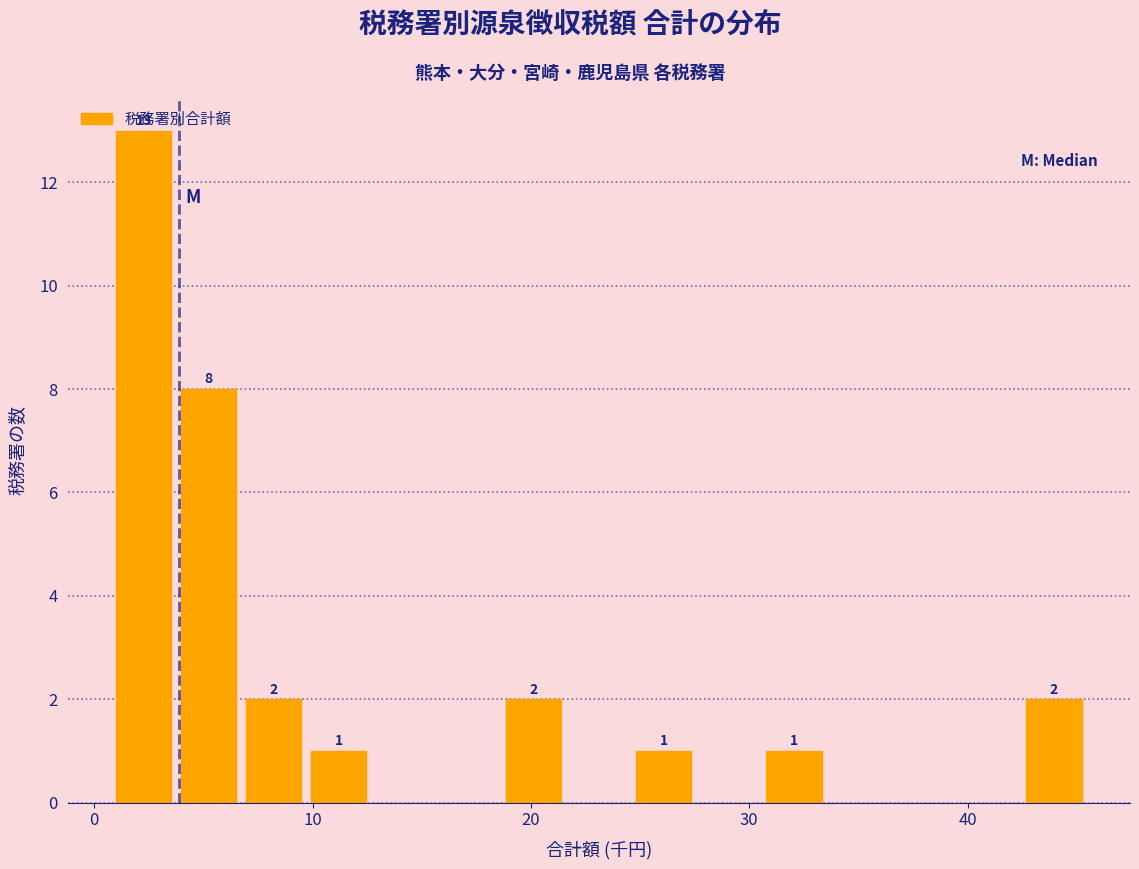

Read against the x-axis, roughly where is the centre of the tallest bar?

2